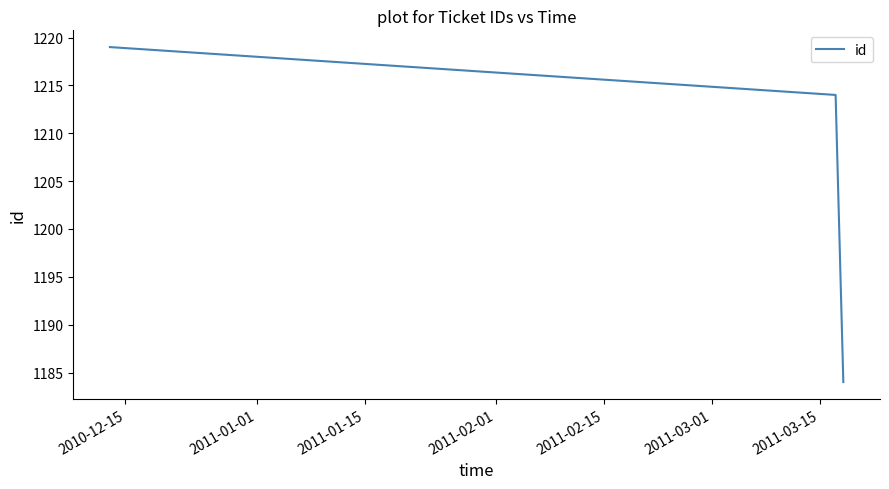

What is the smallest value displayed?

1184